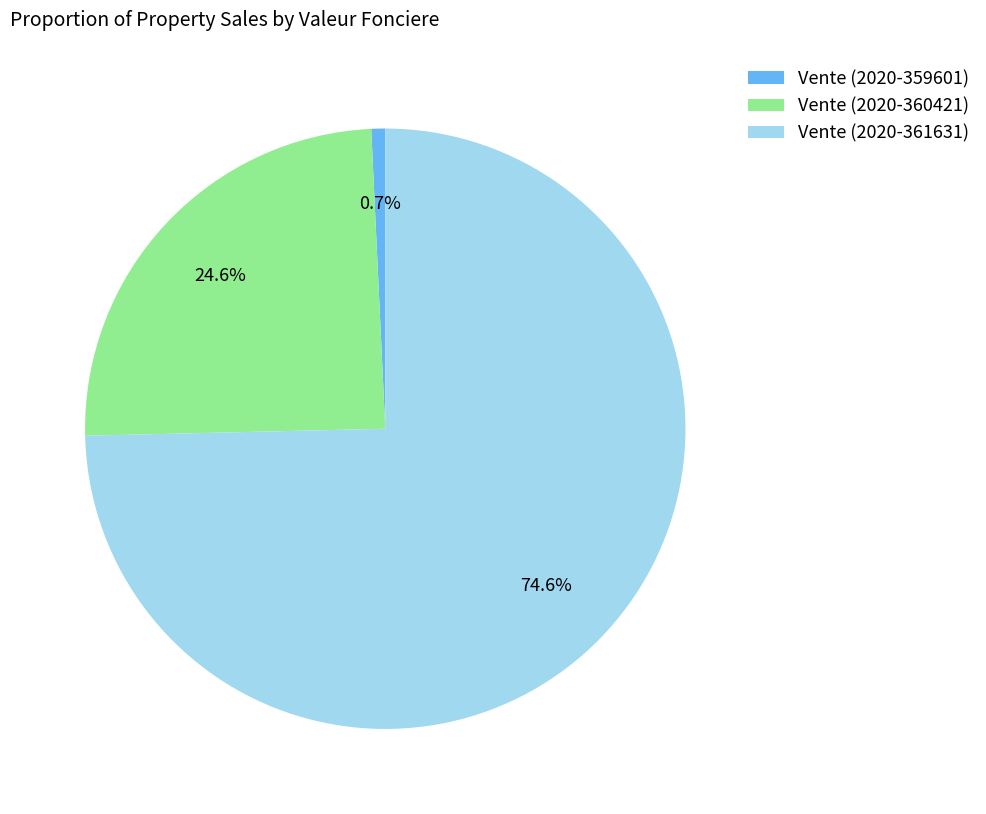

Which slice represents more than half of the pie?

Vente (2020-361631)